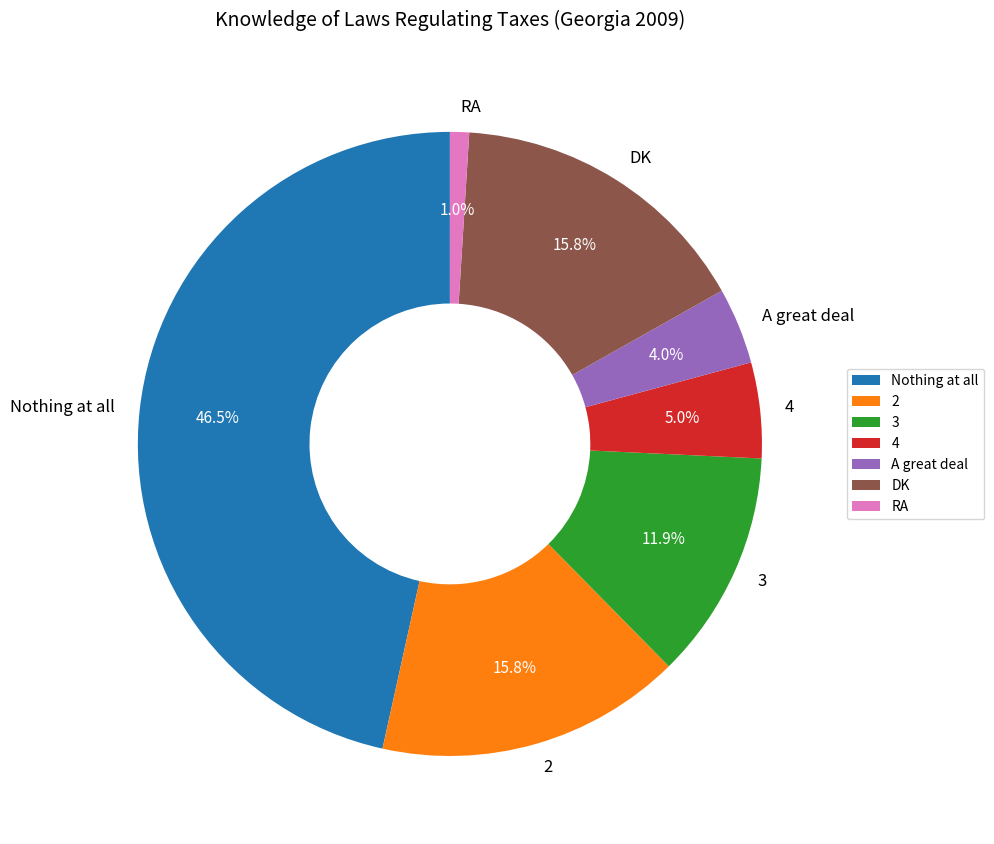

What is the largest slice in the pie chart?

Nothing at all